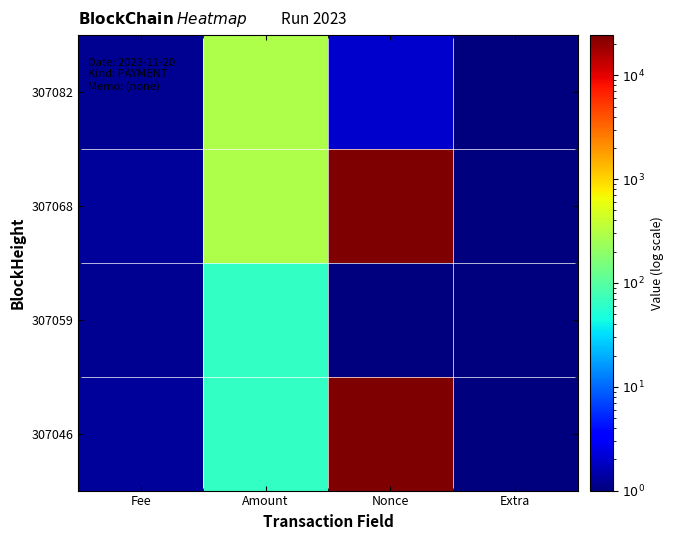

Reading left to right, list all the values displayed in this chart.

307082: Fee=1.2	Amount=282.7	Nonce=2.0	Extra=1.0
307068: Fee=1.3	Amount=282.9	Nonce=24386.0	Extra=1.0
307059: Fee=1.2	Amount=63.9	Nonce=1.0	Extra=1.0
307046: Fee=1.3	Amount=65.1	Nonce=24375.0	Extra=1.0